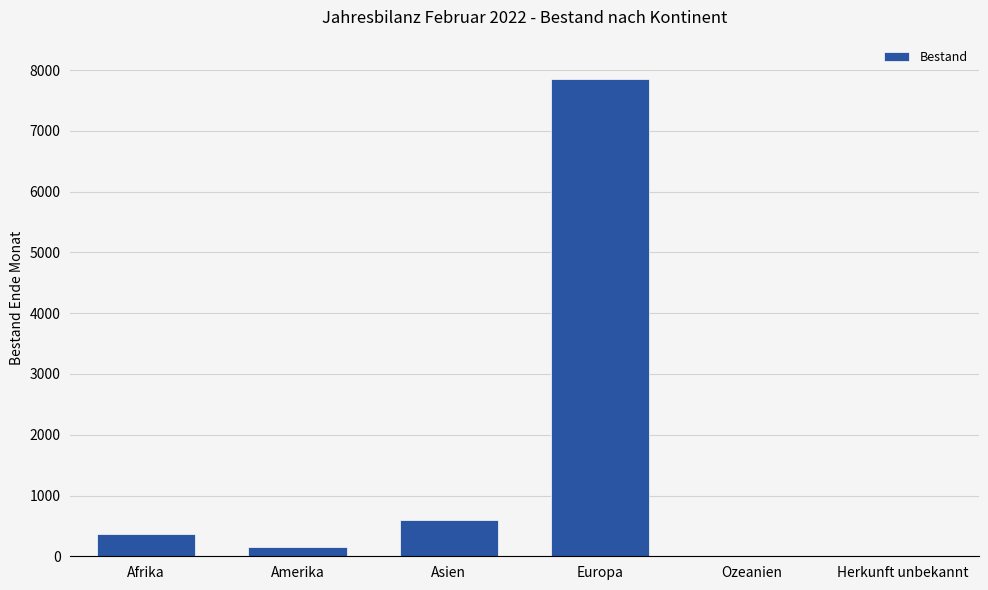

What is the greatest value displayed?

7851